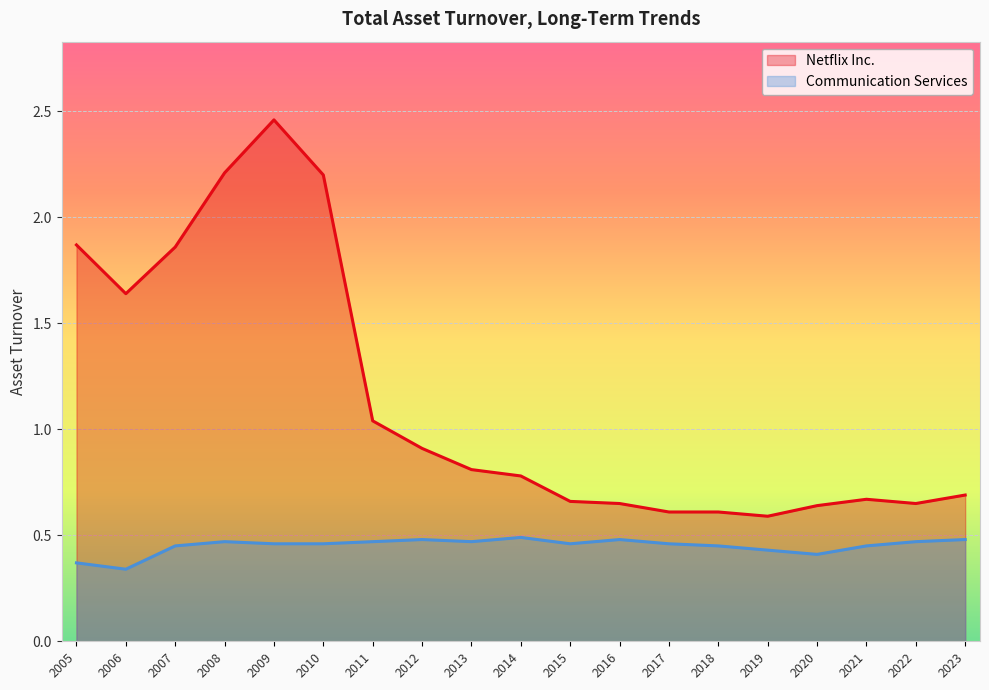

The value of Netflix Inc. at 2009 is 4.1. True or false?

False